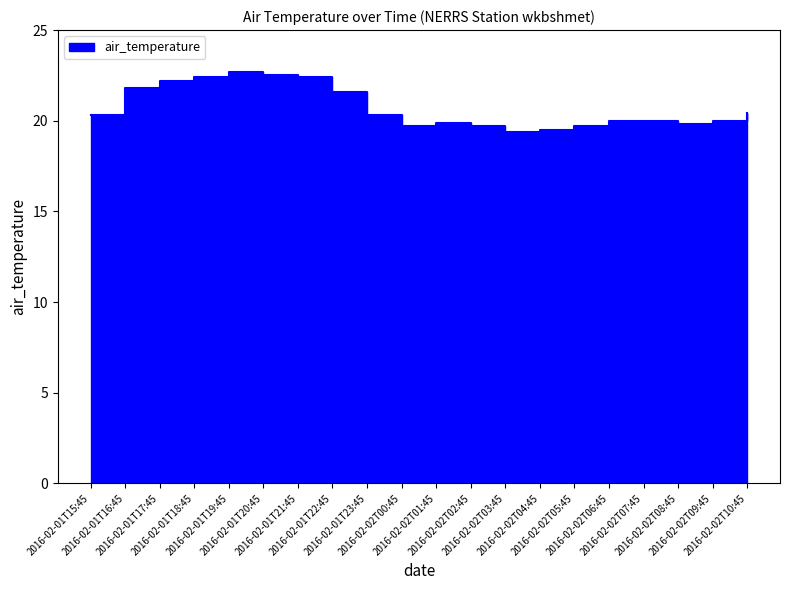

True or false: the data shows 20.3 at 2016-02-01T23:45.

True